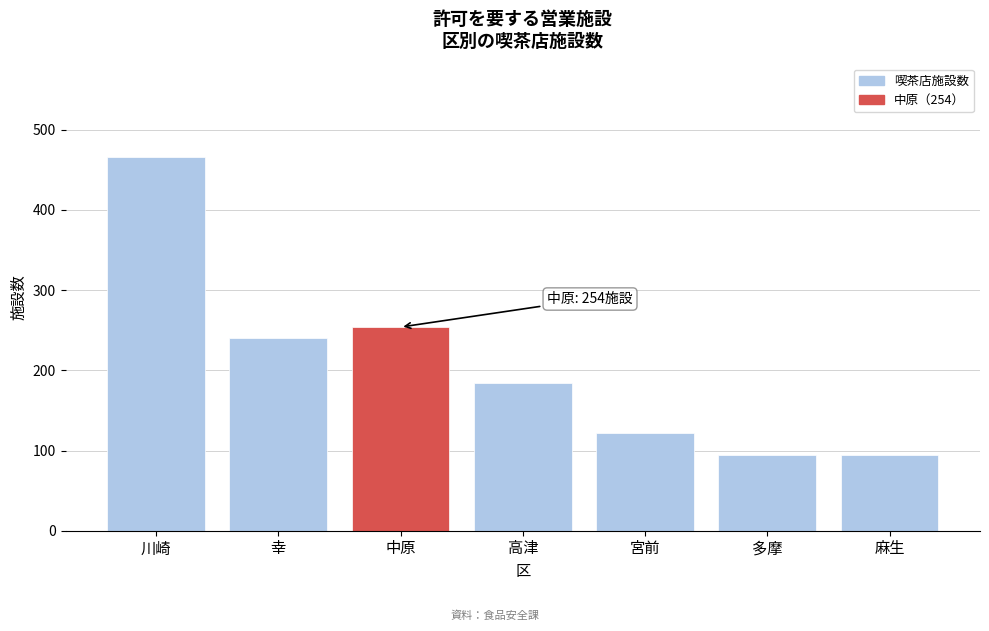

Reading right to left, extract all data points from this chart.

94	94	122	184	254	240	466